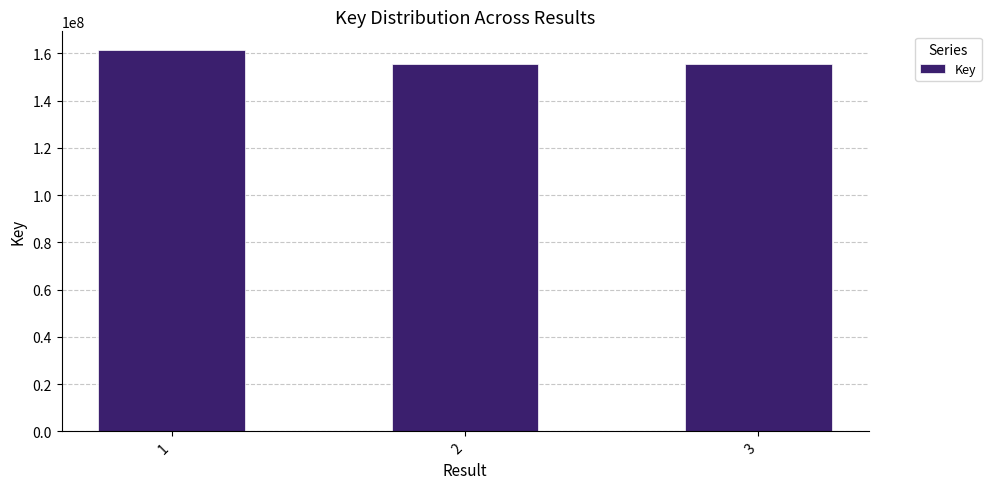

What is the value of the 1st bar from the left?

161302629